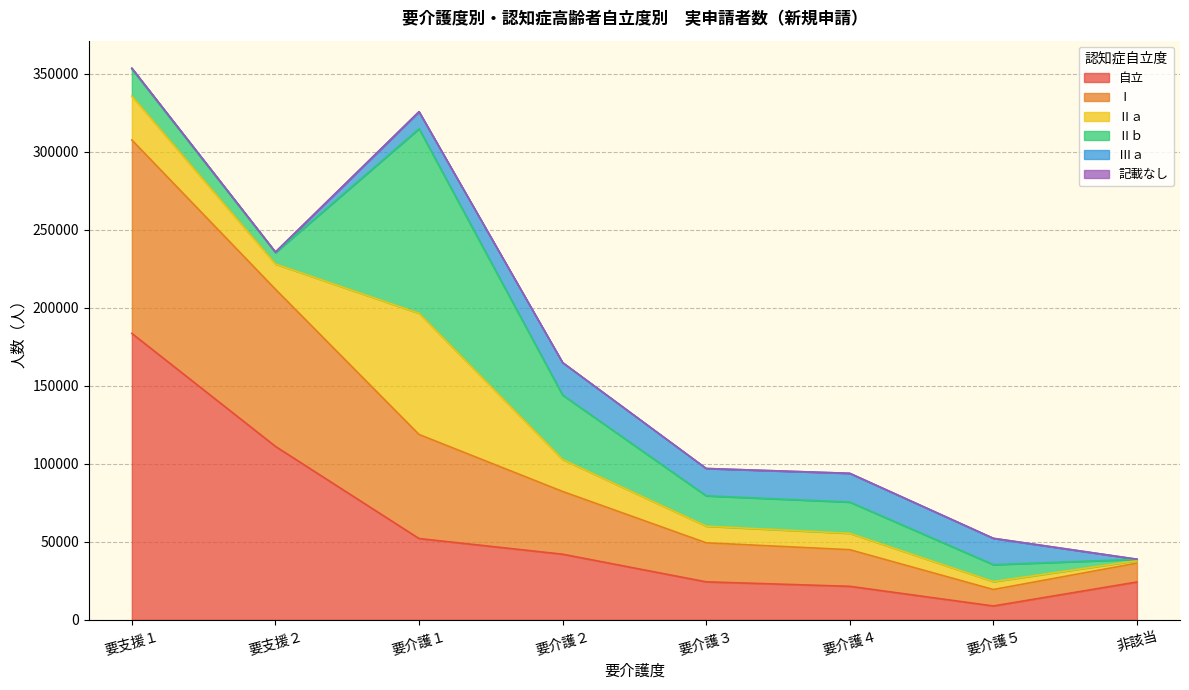

What is the difference between the maximum and minimum values in the 自立 series?

174740